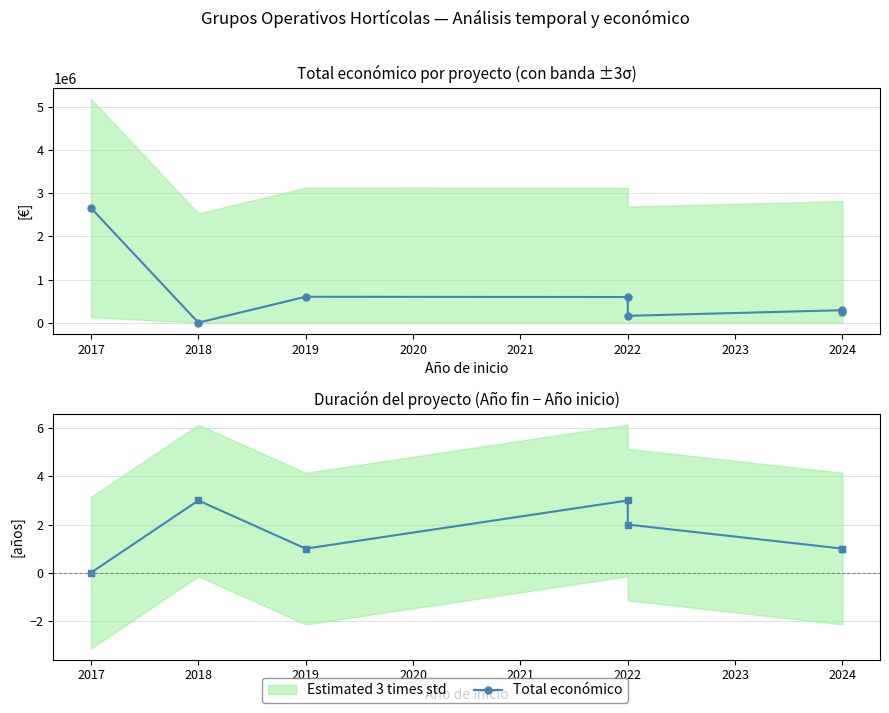

What is the value of the Total económico point at the 6th from the left?

288442